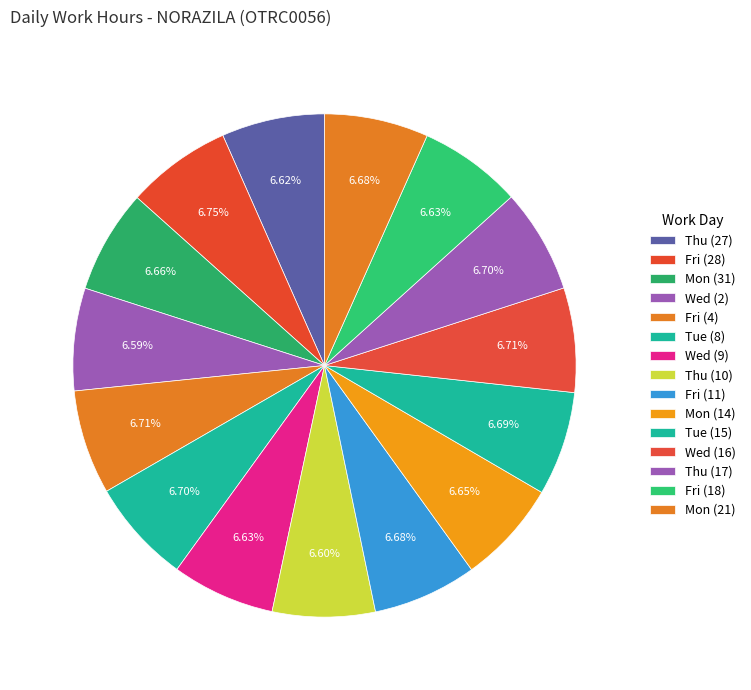

True or false: Wed (9) accounts for 1% of the total.

False